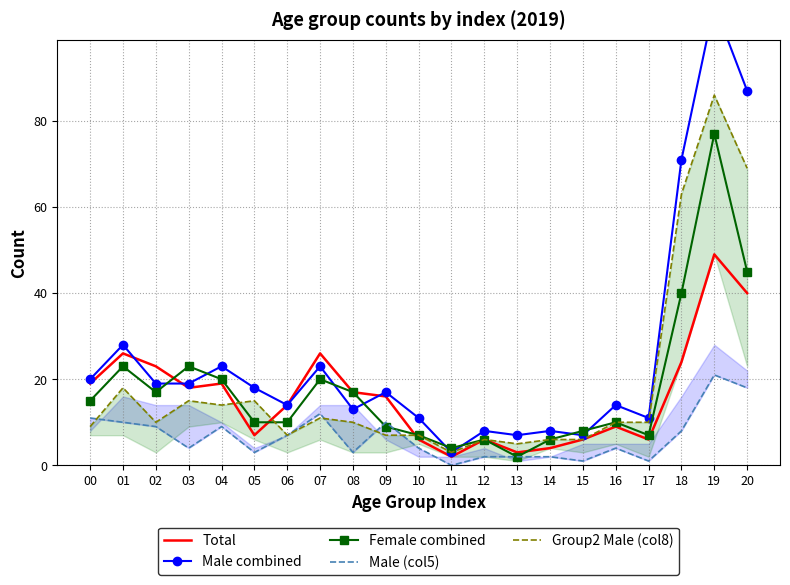

What is the value of the Female combined point at the 12th from the left?

4